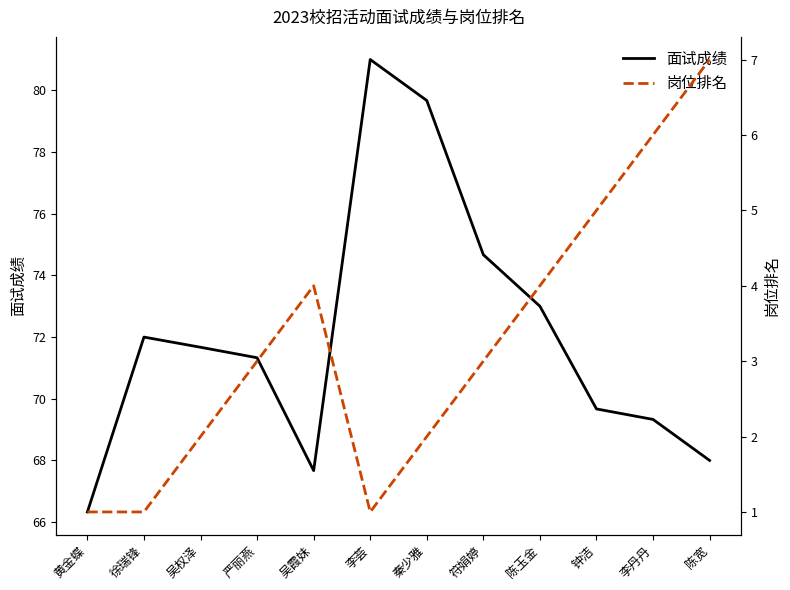

True or false: 岗位排名 has a value of 5.0 at 钟洁.

True